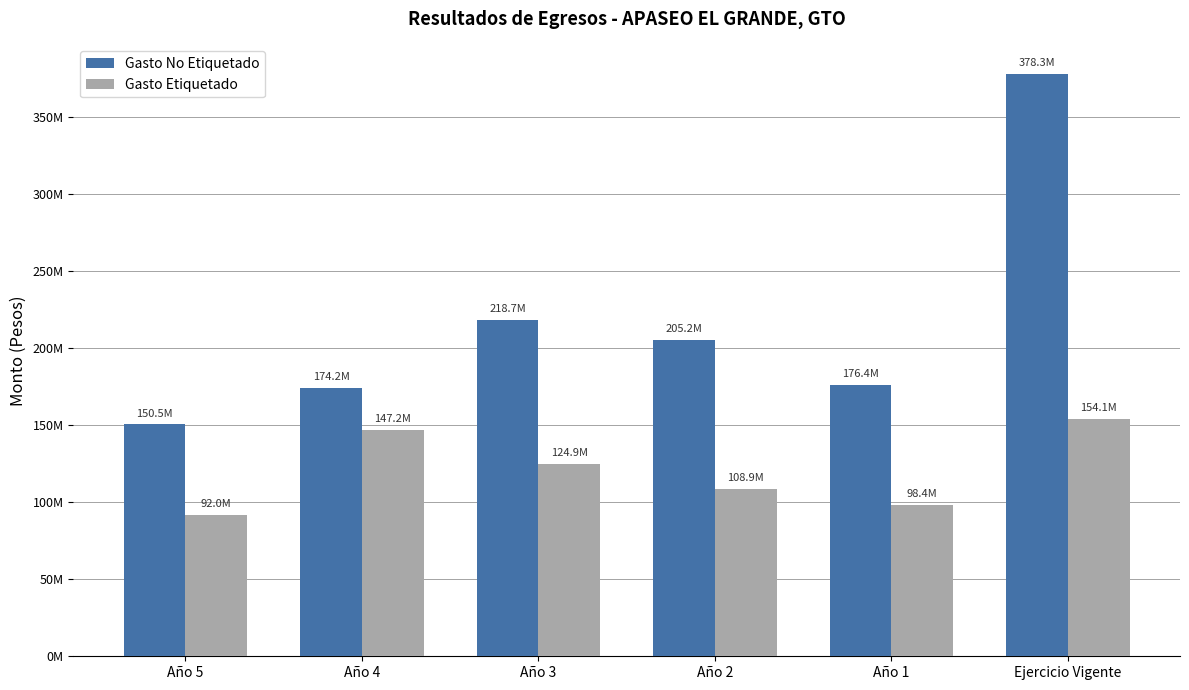

At which category is the sum across all series the highest?

Ejercicio Vigente